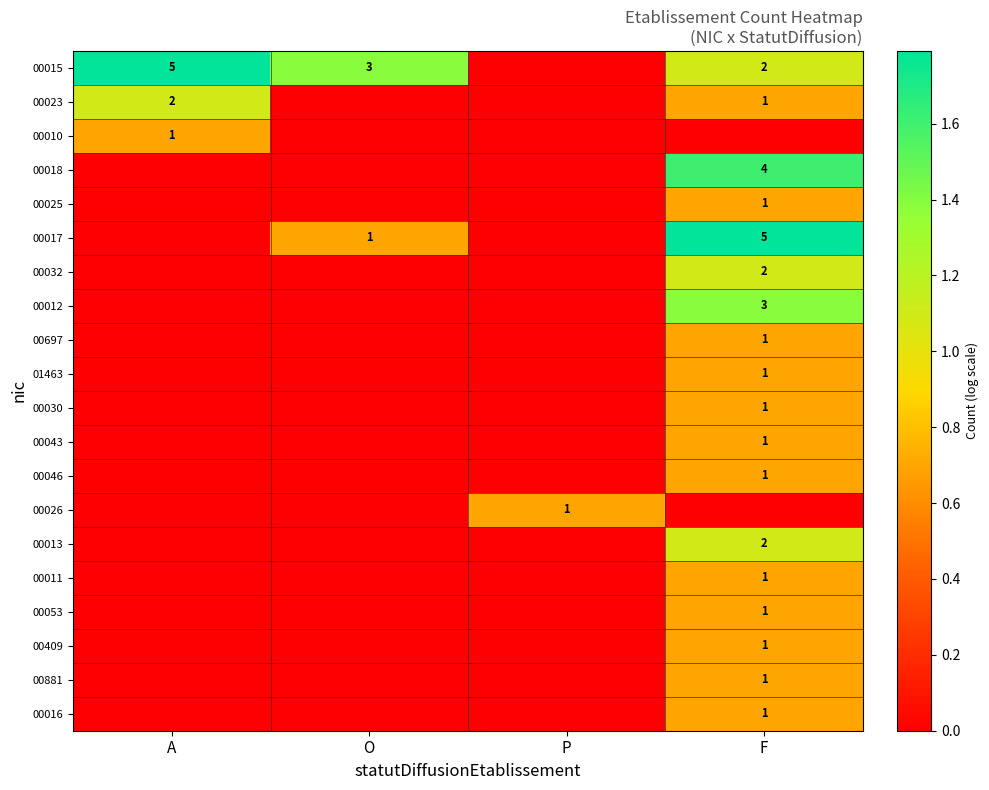

The value of 00030 at F is 2. True or false?

False